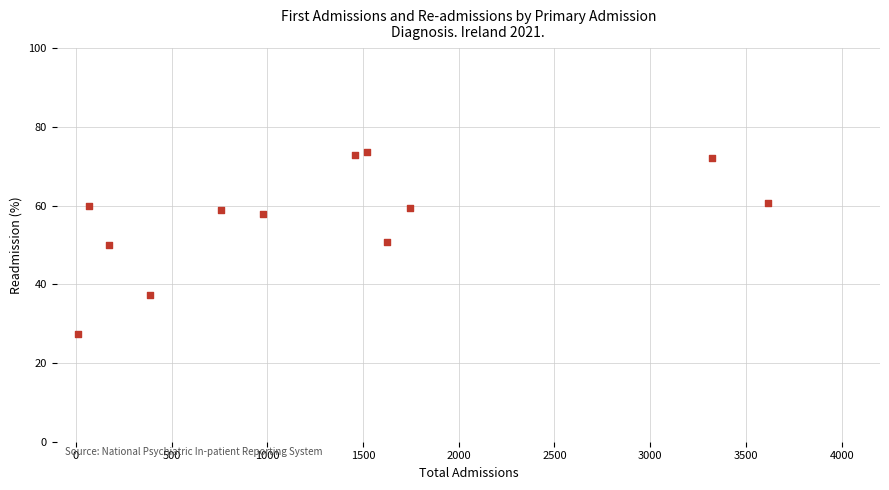

What is the average Y value?

56.7